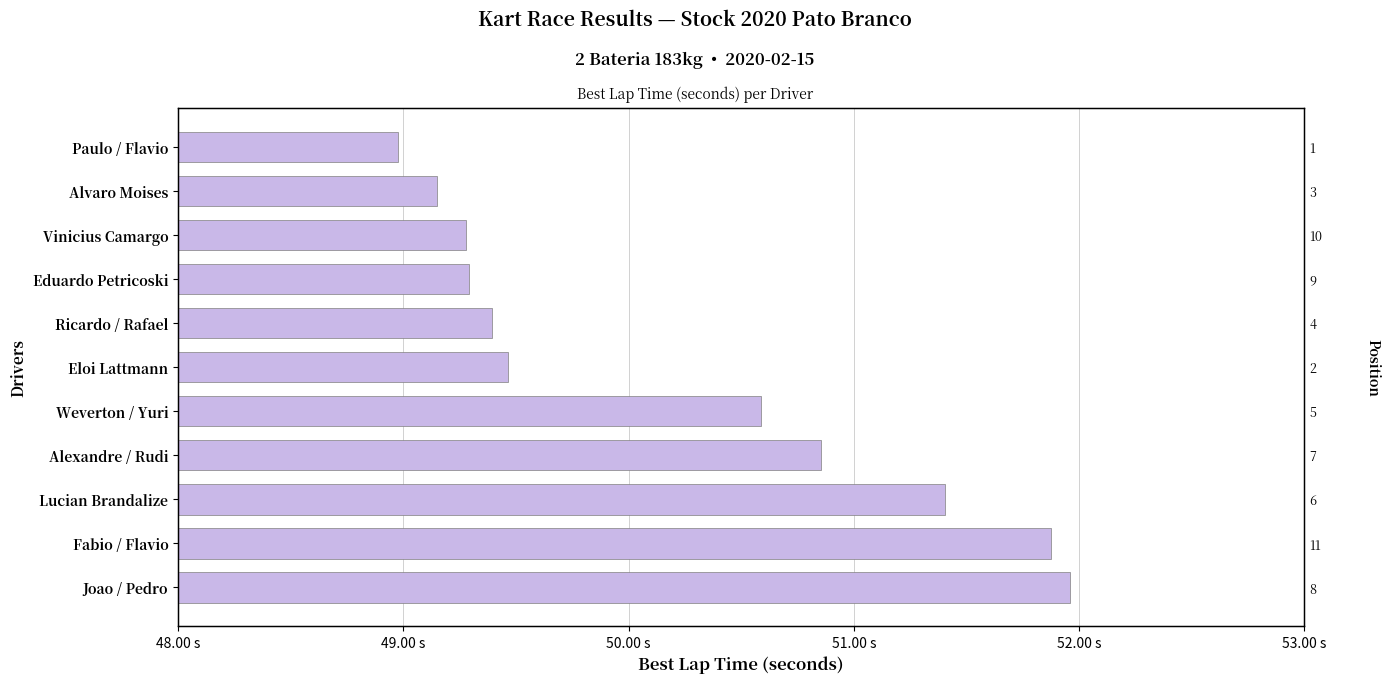

Reading left to right, extract all data points from this chart.

52.0	51.9	51.4	50.9	50.6	49.5	49.4	49.3	49.3	49.1	49.0